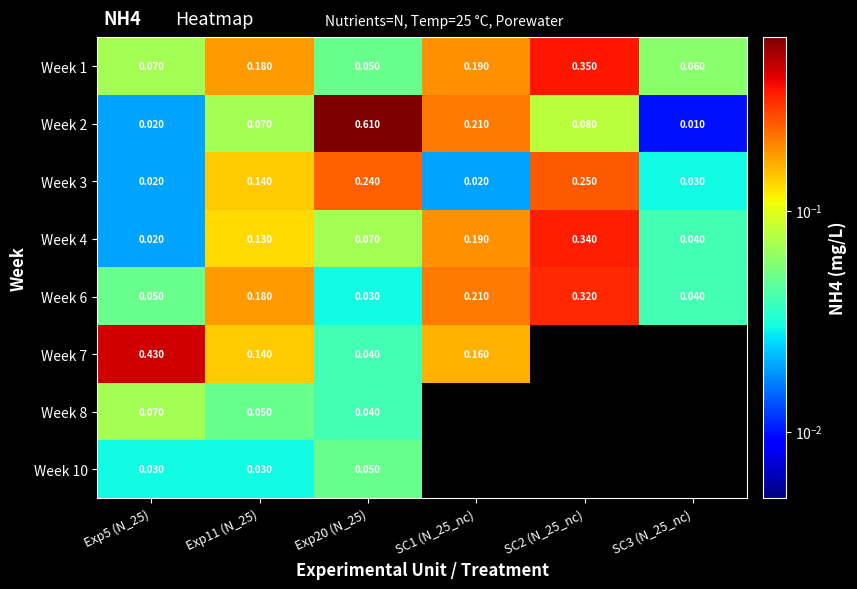

Is the value of Week 4 at SC1 (N_25_nc) greater than the value of Week 3 at SC1 (N_25_nc)?

Yes